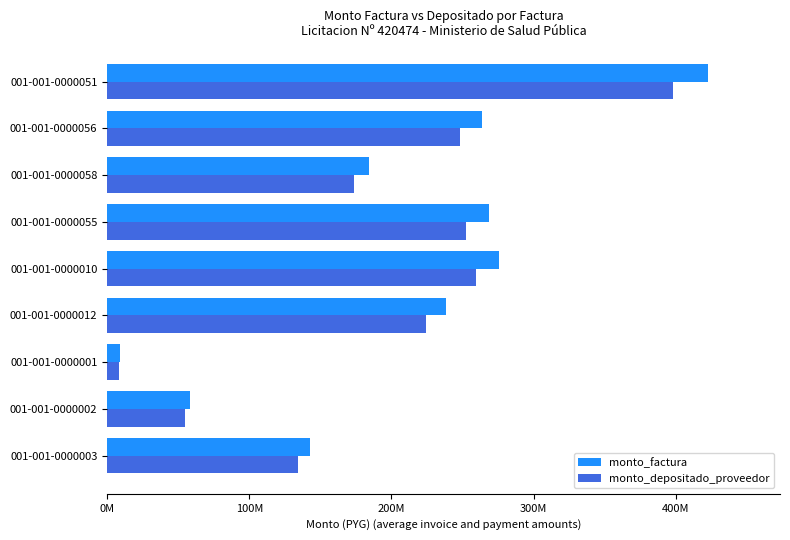

Reading left to right, list all the values displayed in this chart.

monto_factura: 142925000	57965000	8810000	238345000	275790000	268550000	184450000	263775000	422700000
monto_depositado_proveedor: 134498921	54547700	8290611	224293480	259530927	252717757	173575833	248224264	397779914